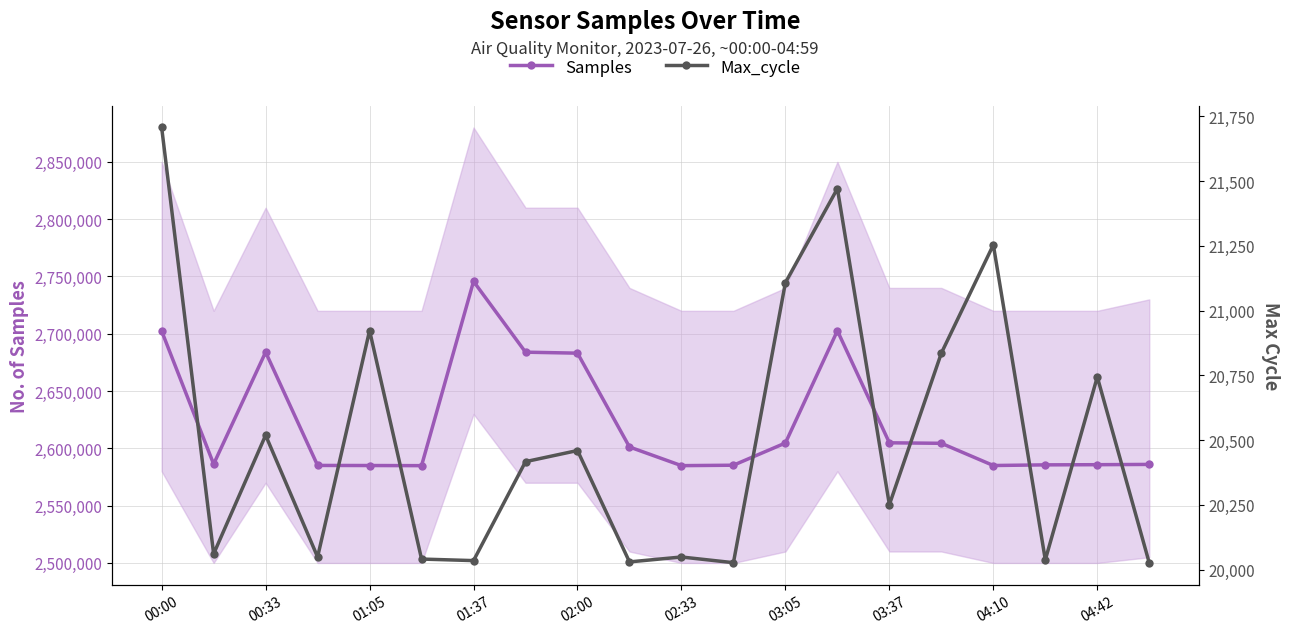

True or false: Samples has a value of 4688596 at 02:00.

False